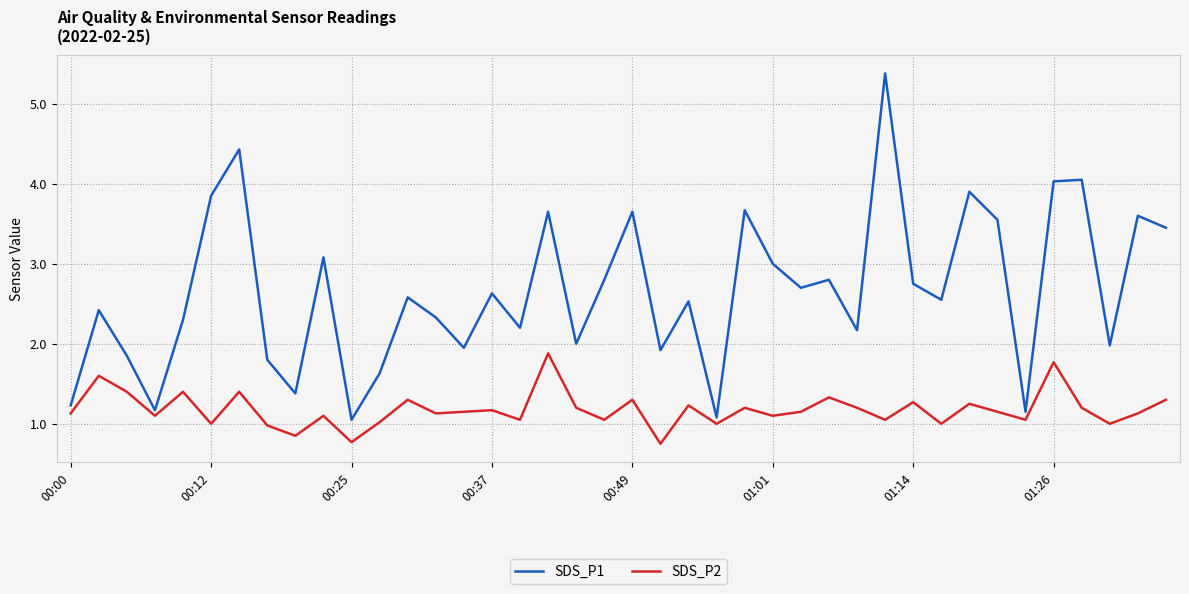

Which series has the widest spread of values?

SDS_P1